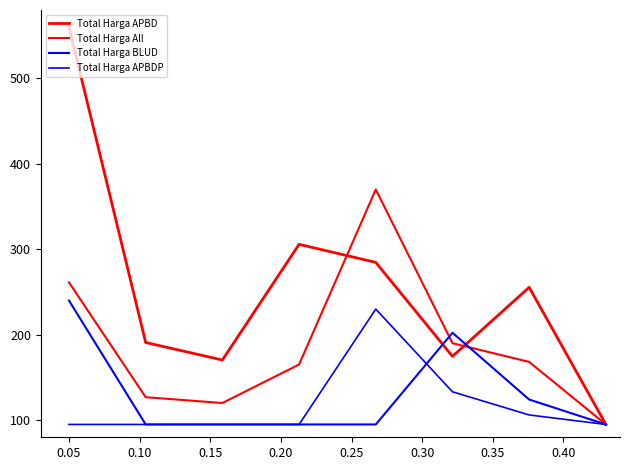

Is this an area chart (filled region under the line)?

No